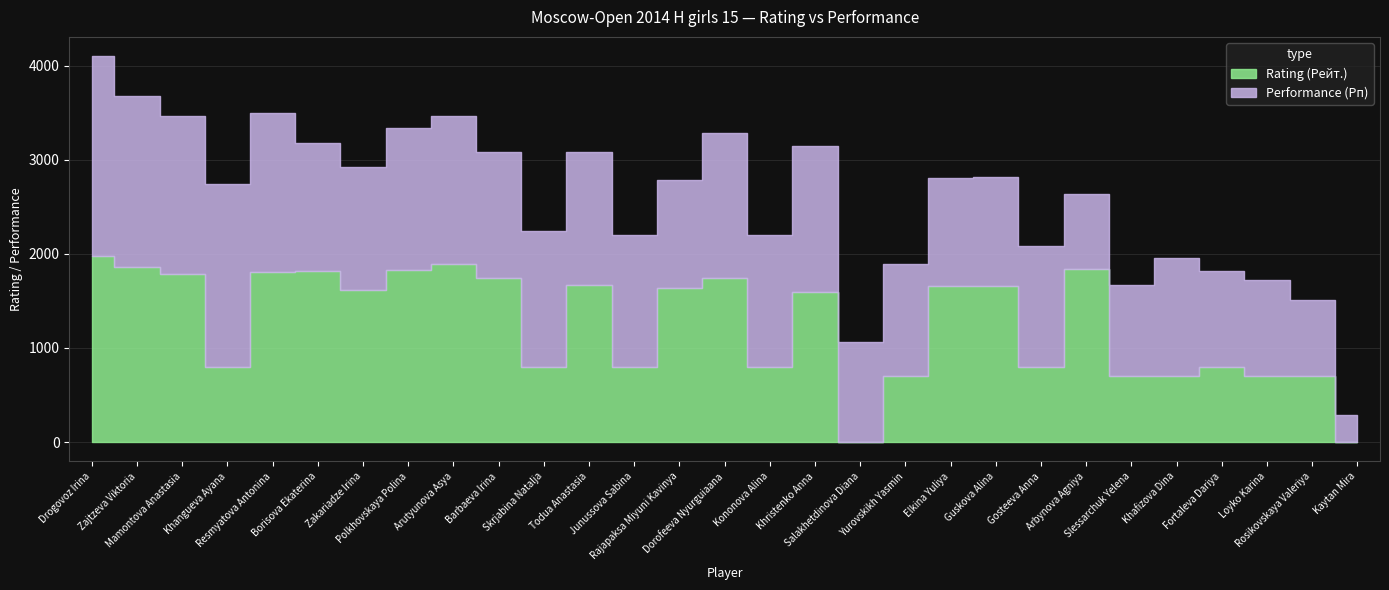

What are all the series names shown in the legend?

Rating (Рейт.), Performance (Рп)